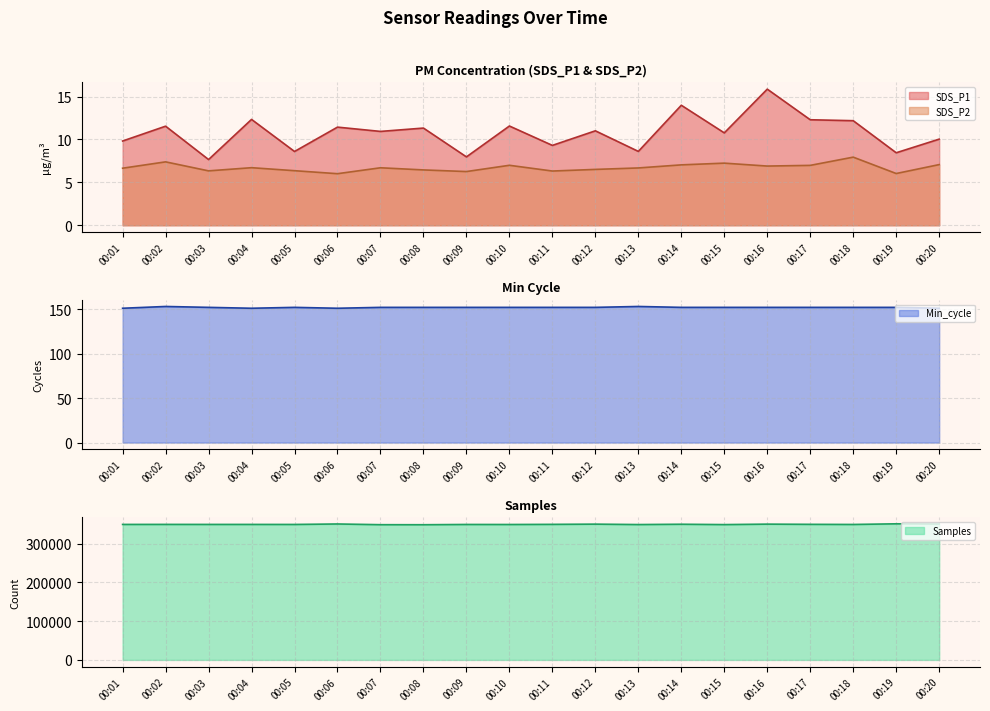

What is the sum of the Samples values at 00:07 and 00:01?

699279